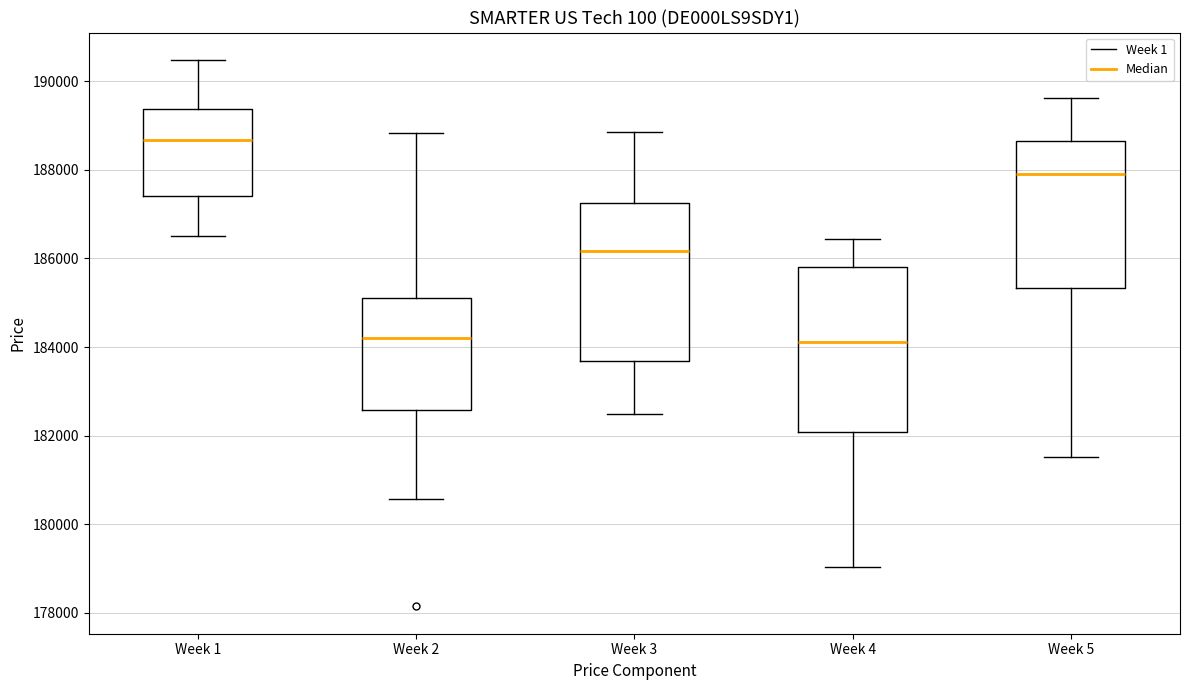

Reading left to right, transcribe this box plot: for each box, give where its median line is, the range the box spans, and where its two whiskers end, as read against the y-axis. The values are not printed on the chart, so give them approximately, as read against the axis.

Week 1: median 188600, box 187400 to 189400, whiskers 186600 to 190400
Week 2: median 184200, box 182600 to 185200, whiskers 180600 to 188800
Week 3: median 186200, box 183600 to 187200, whiskers 182400 to 188800
Week 4: median 184200, box 182000 to 185800, whiskers 179000 to 186400
Week 5: median 188000, box 185400 to 188600, whiskers 181600 to 189600